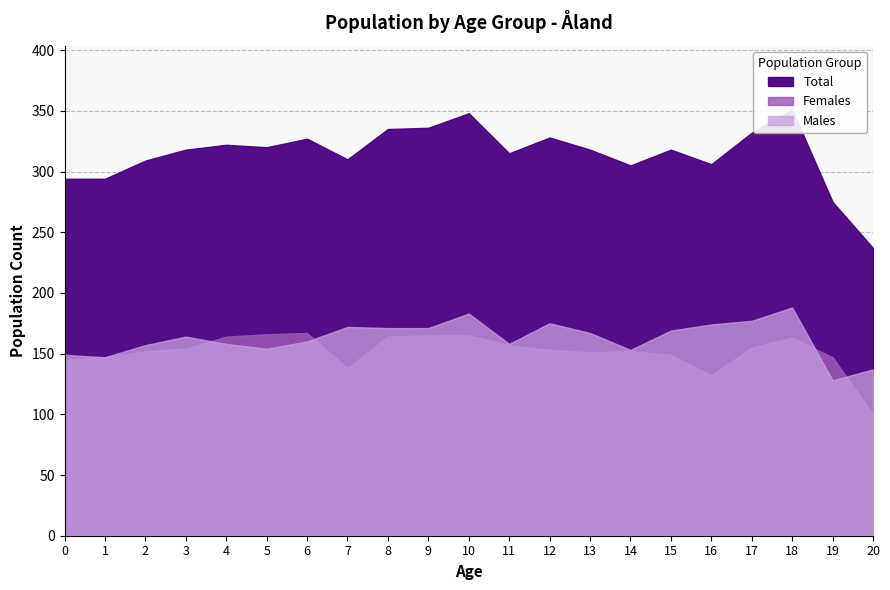

Is it true that Total equals 348 at 10?

True